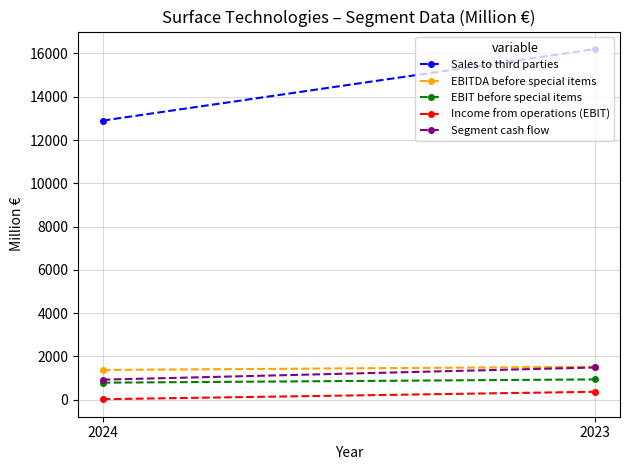

True or false: EBIT before special items has a value of 786 at 2024.

True